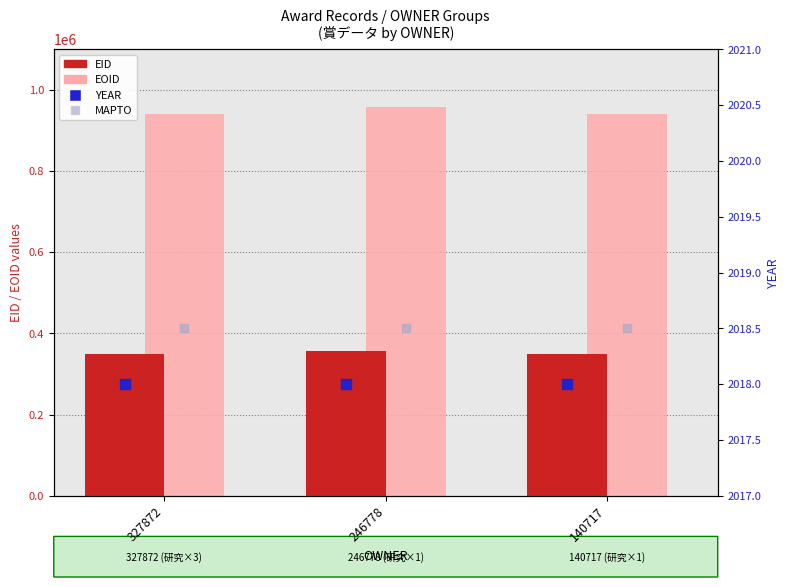

Which series has the widest spread of Y values?

EOID